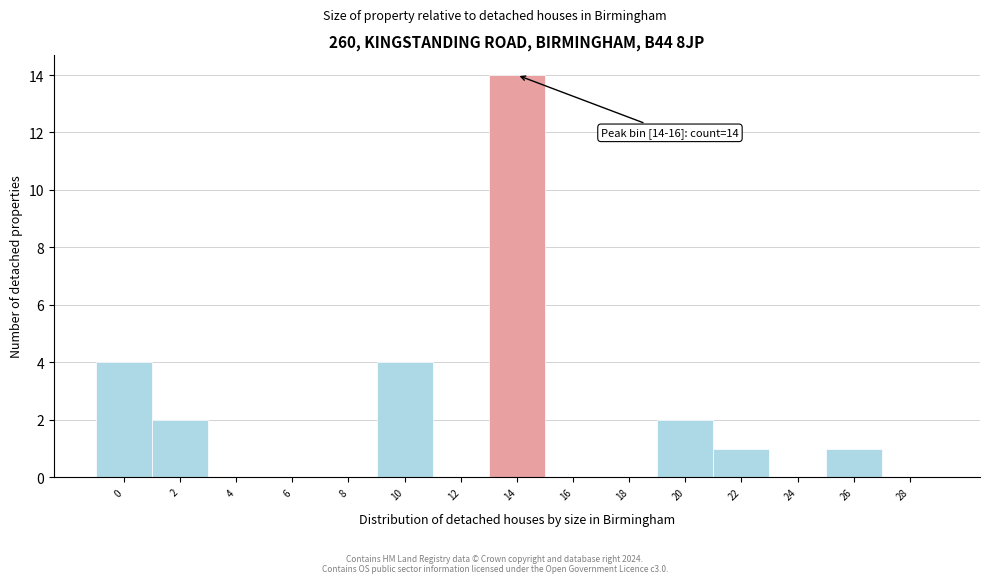

Reading left to right, transcribe all the data shown in this chart.

0=4	2=2	4=0	6=0	8=0	10=4	12=0	14=14	16=0	18=0	20=2	22=1	24=0	26=1	28=0